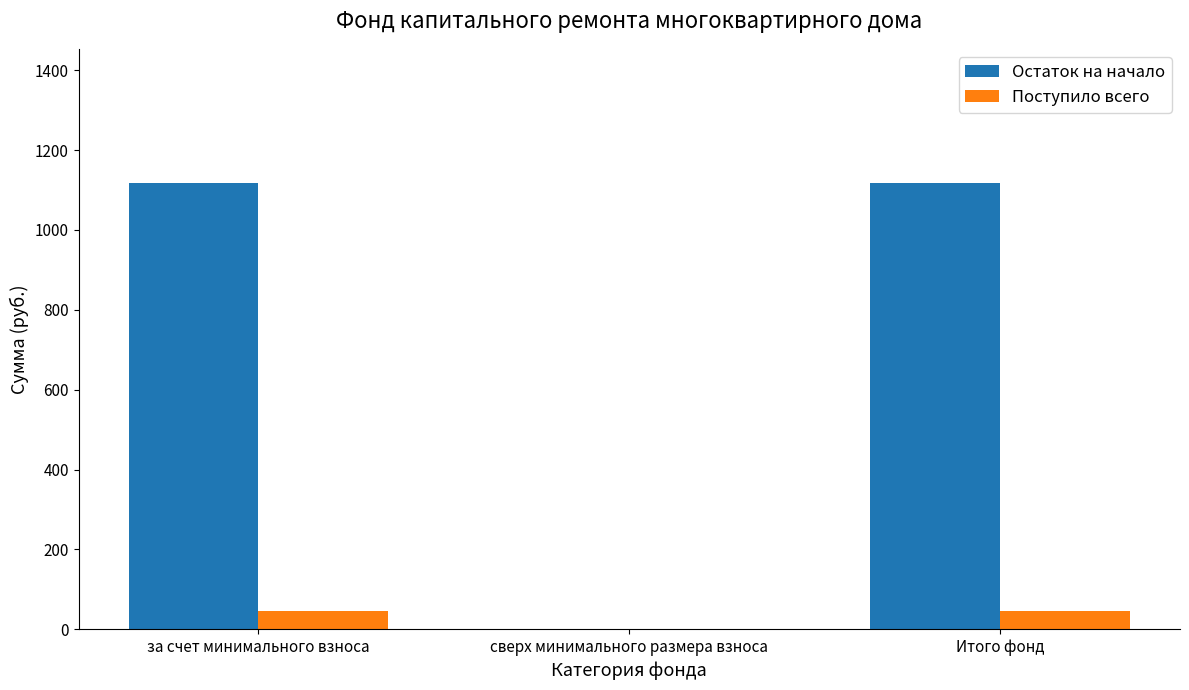

What is the highest value of the Поступило всего series?

45.3